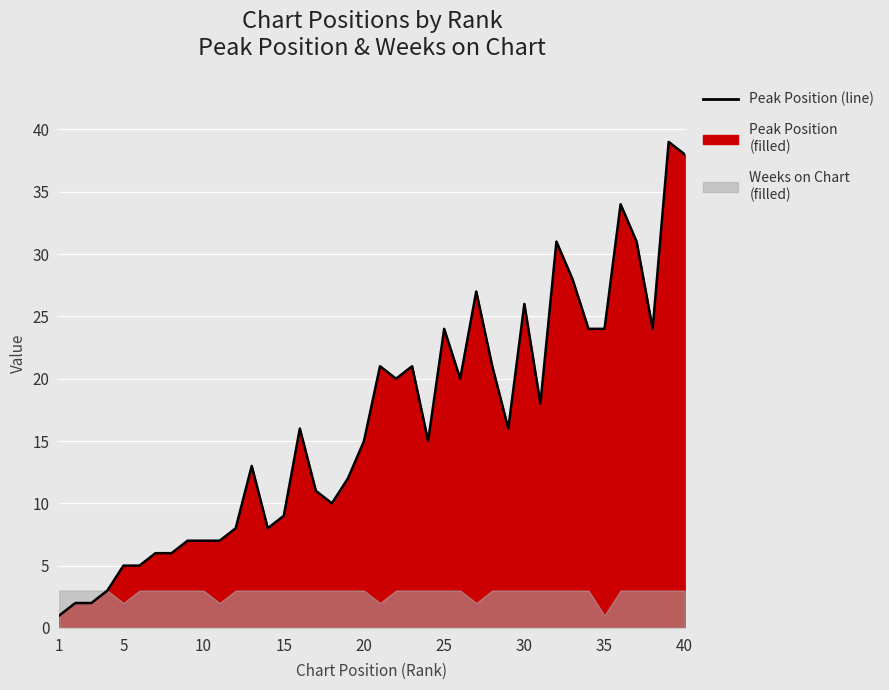

What is the maximum value shown in the chart?

39